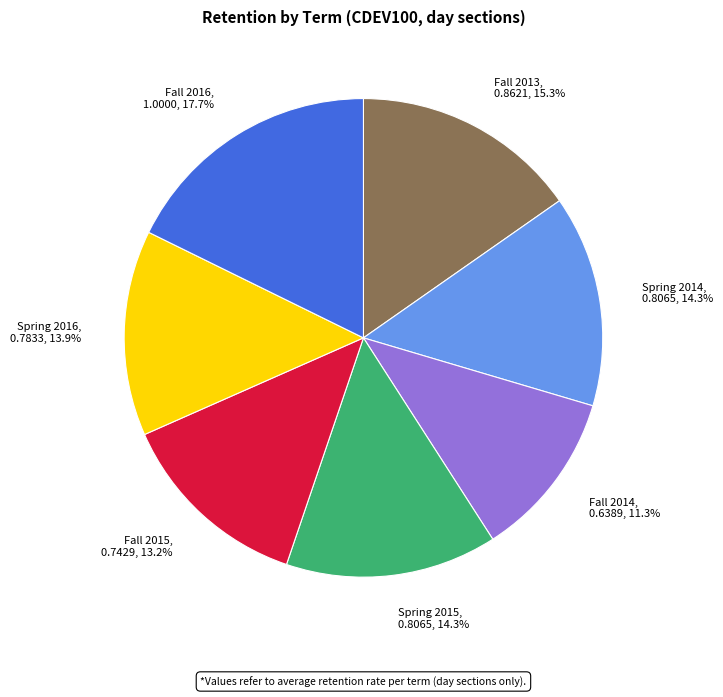

How much of the chart is everything except Fall 2015?

86.8%